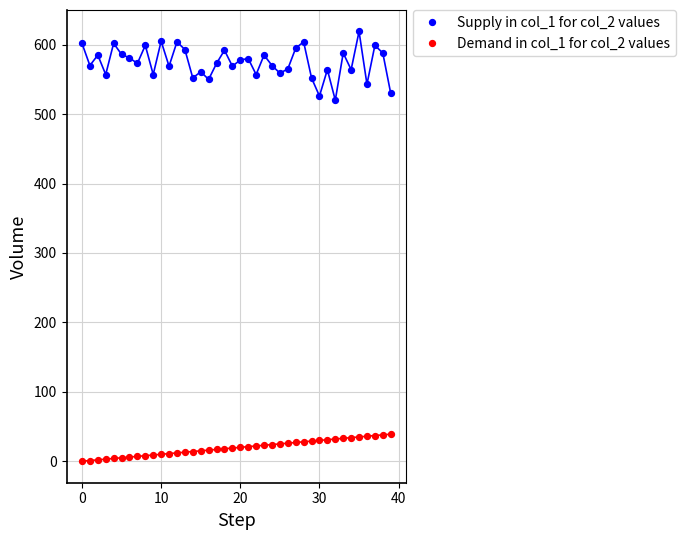

Which series has the widest spread of Y values?

Supply in col_1 for col_2 values